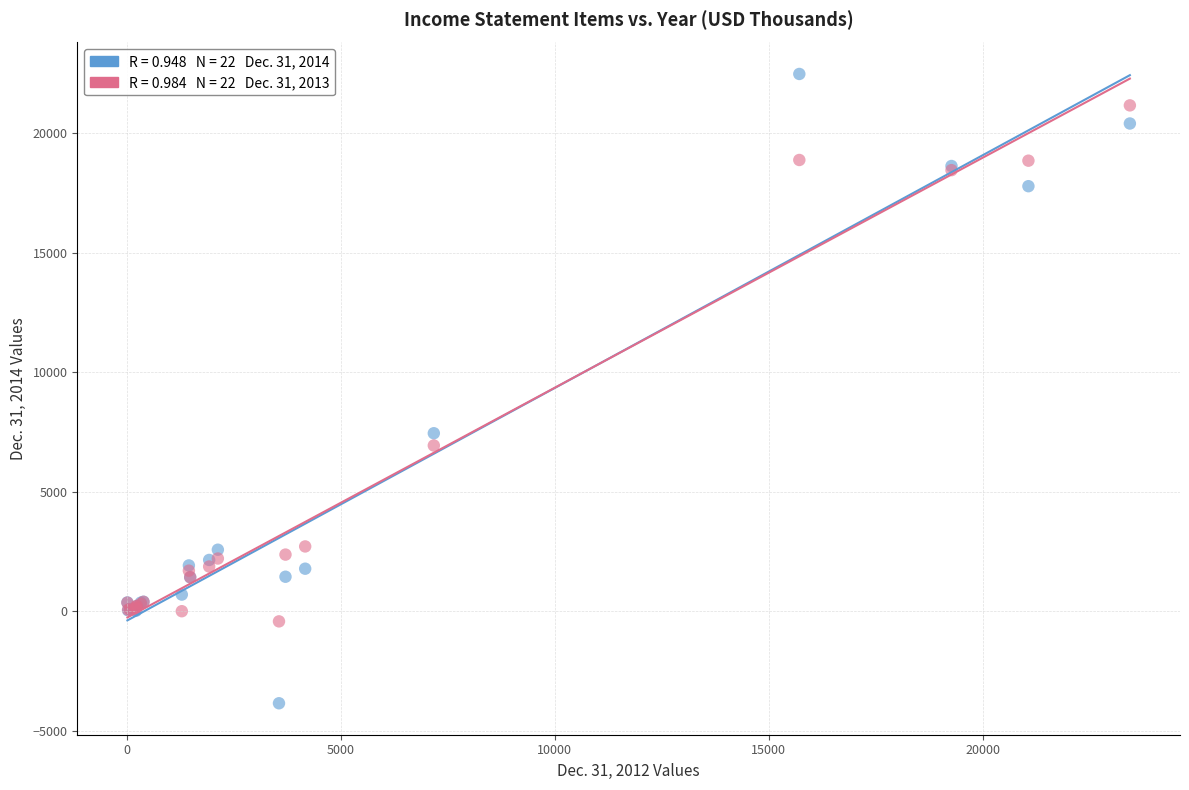

Across all series, what Y value is closest to 9310?

7444